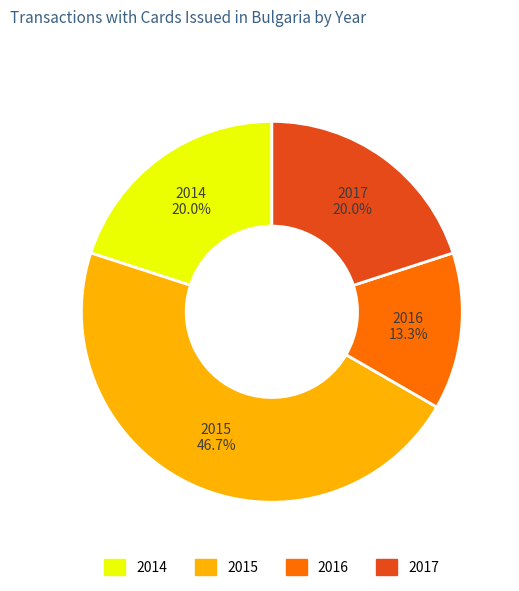

Is it true that 2016 is 22% of the pie?

False